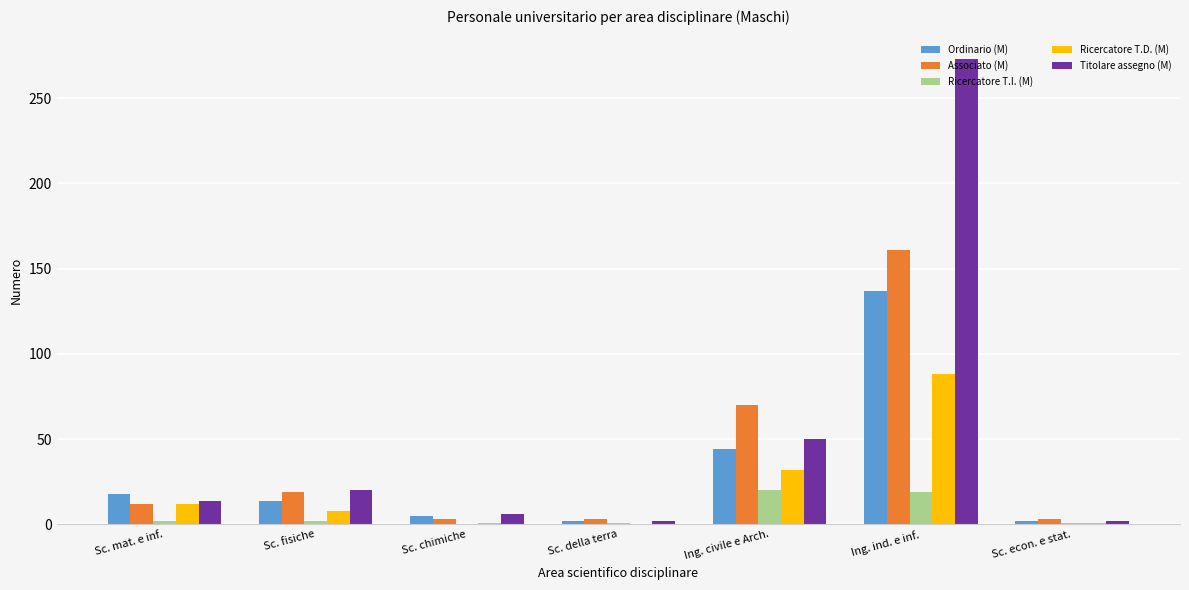

Is the value of Ricercatore T.I. (M) at Sc. fisiche greater than the value of Ricercatore T.D. (M) at Sc. fisiche?

No